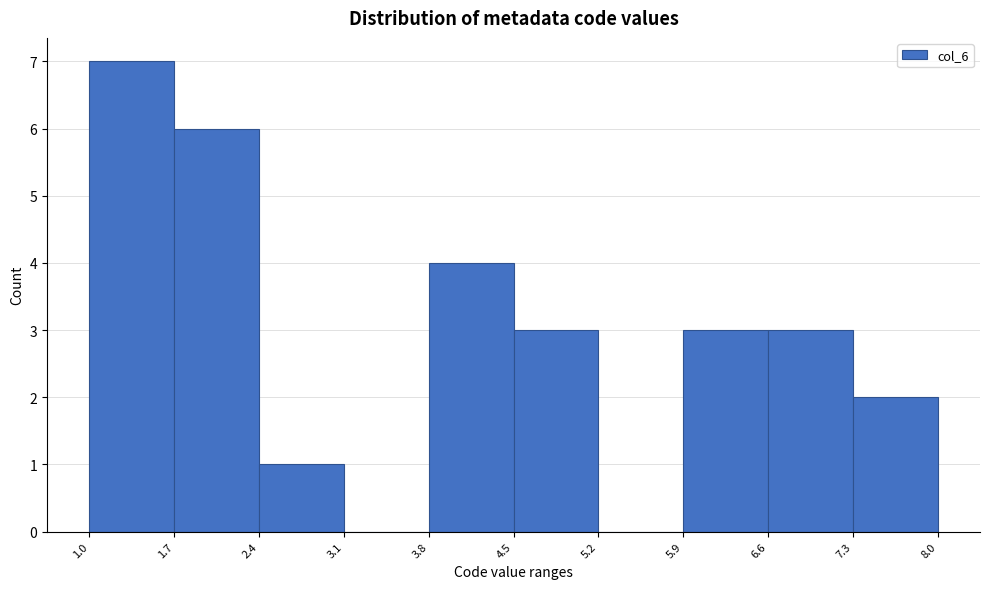

Which range on the x-axis has the tallest bar?

1.0 to 1.7